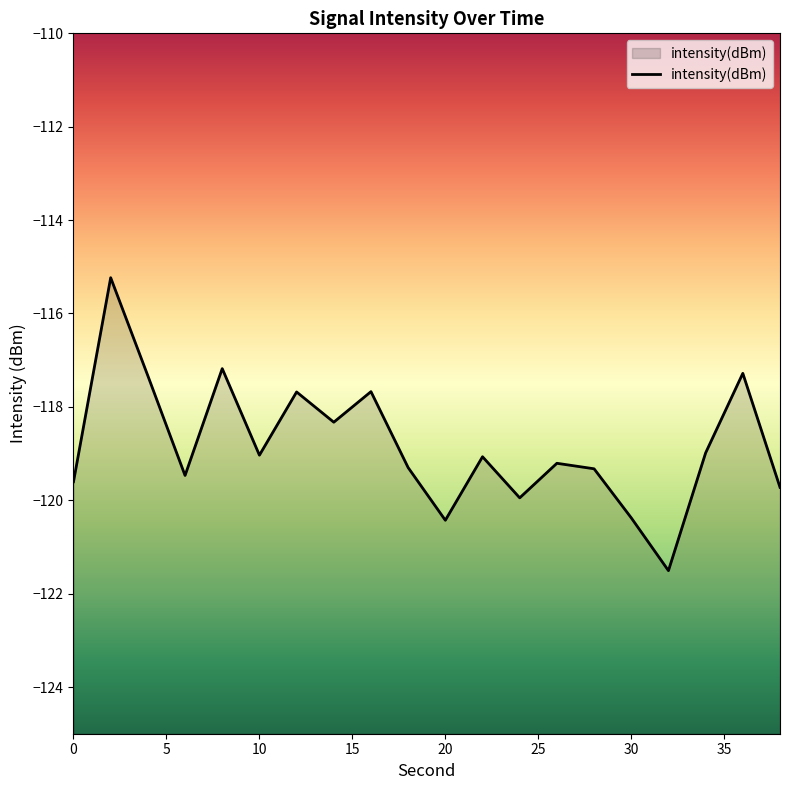

Count the number of categories in the chart.

20